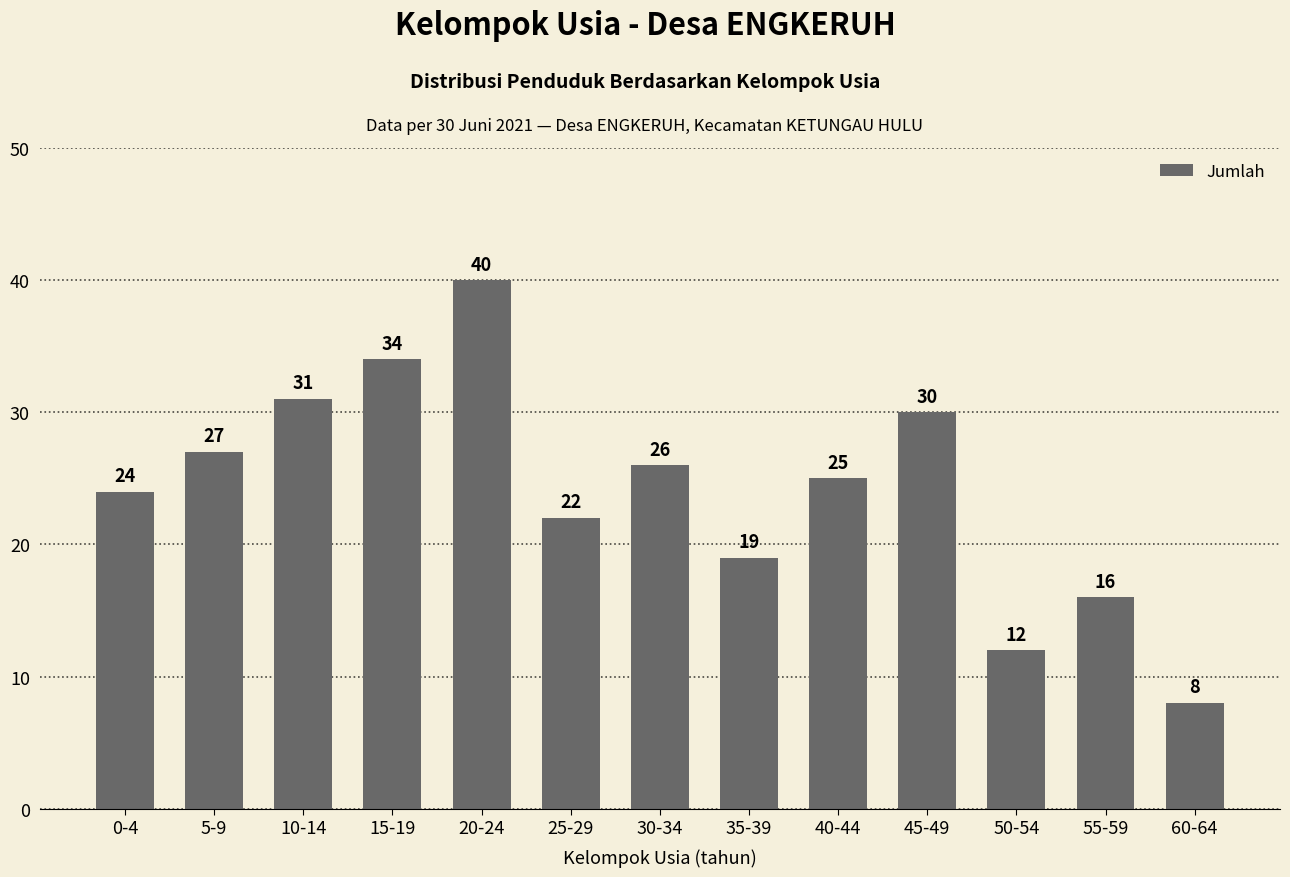

How many values are below 25?

6